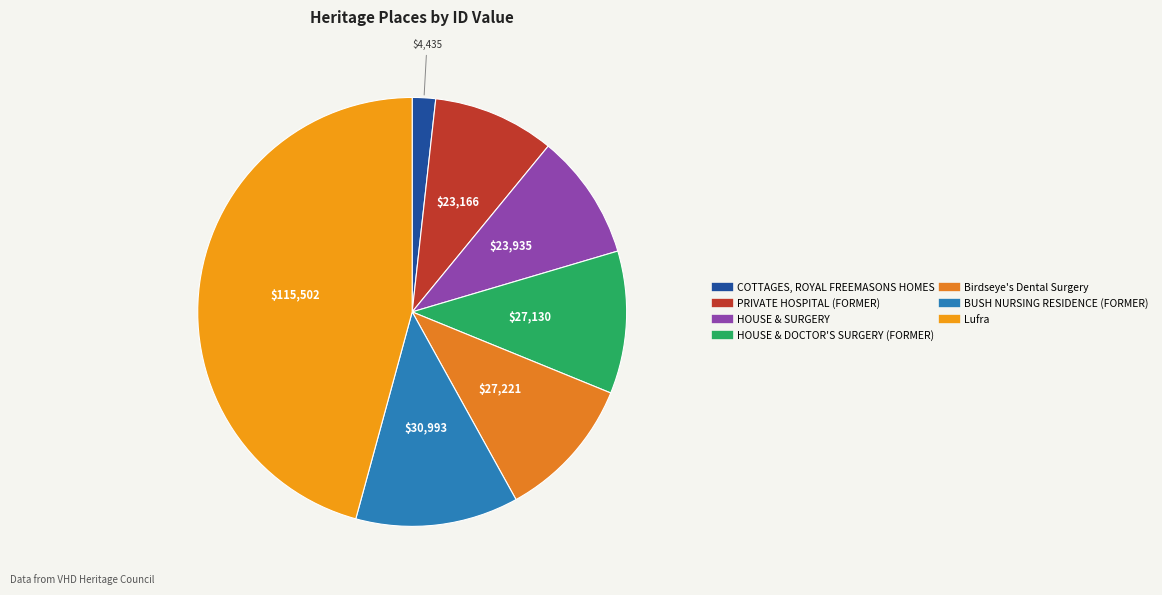

Which has a higher value, Birdseye's Dental Surgery or Lufra?

Lufra